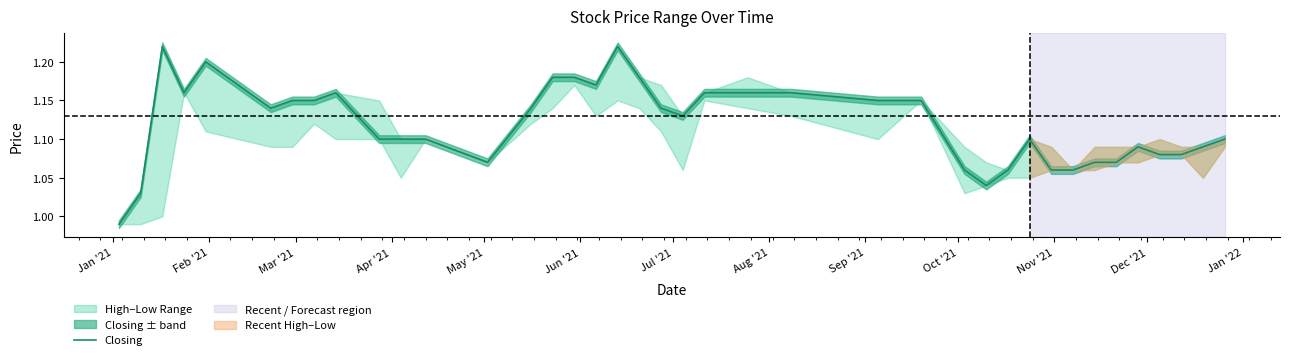

Reading left to right, extract all data points from this chart.

1.0	1.0	1.2	1.2	1.2	1.1	1.1	1.1	1.2	1.1	1.1	1.1	1.1	1.1	1.2	1.2	1.2	1.2	1.2	1.1	1.1	1.2	1.2	1.2	1.1	1.1	1.1	1.0	1.1	1.1	1.1	1.1	1.1	1.1	1.1	1.1	1.1	1.1	1.1